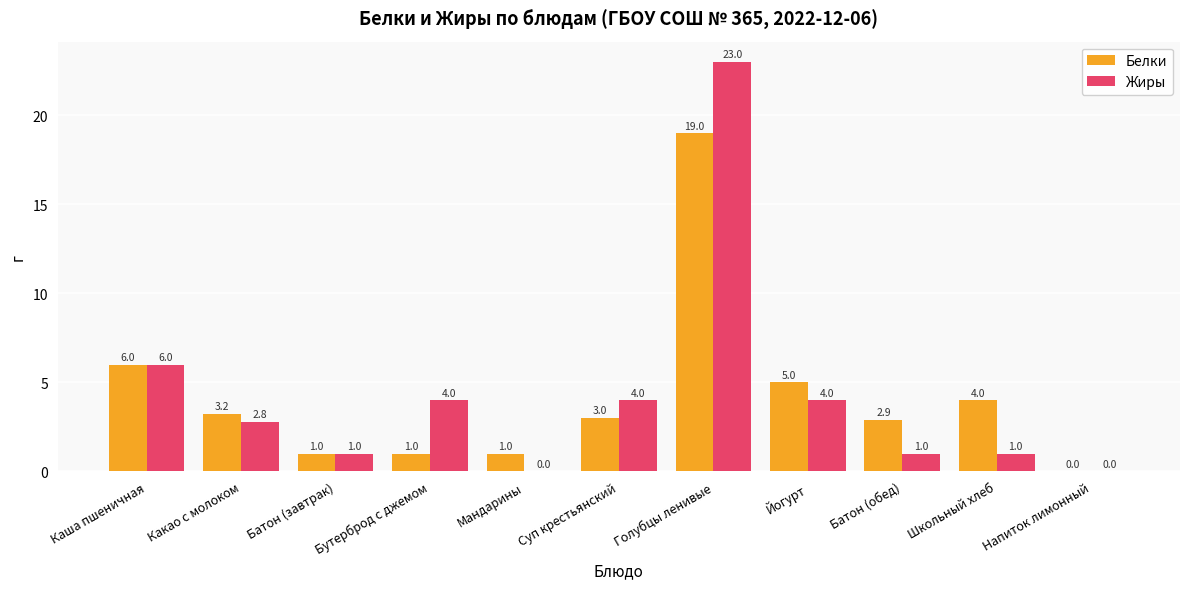

Which category has the highest value in the Белки series?

Голубцы ленивые